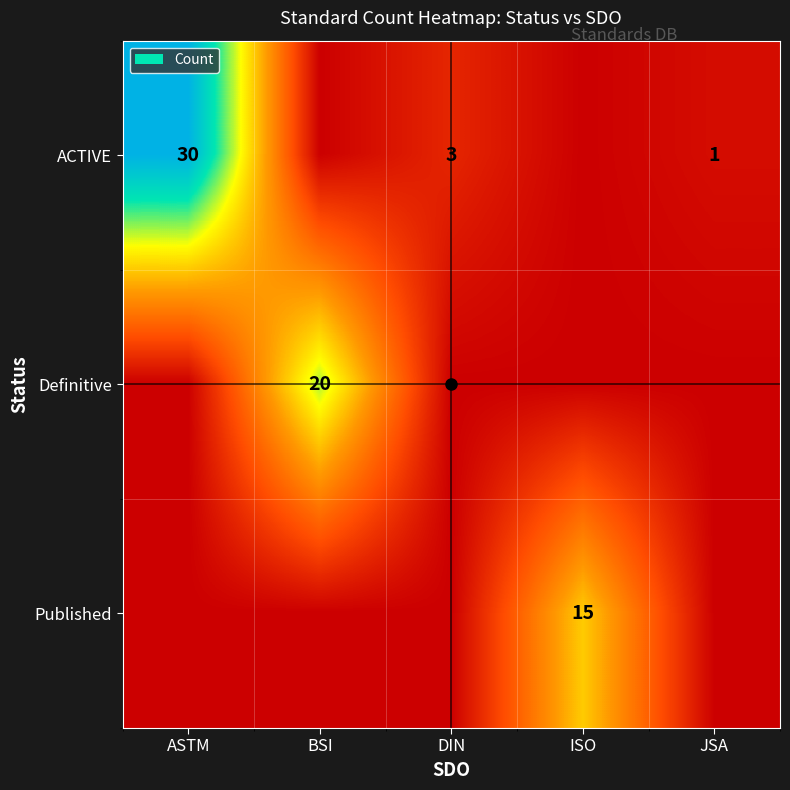

Is it true that ACTIVE equals 3 at DIN?

True